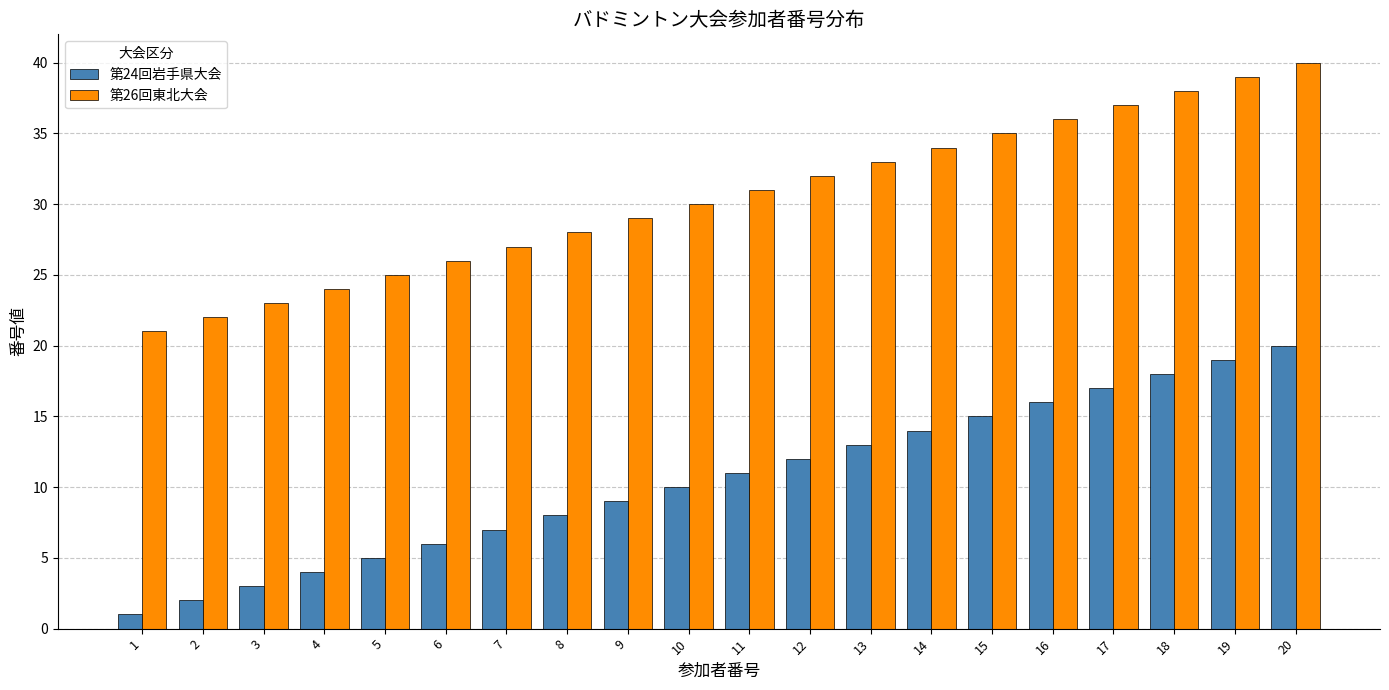

Is the value of 第24回岩手県大会 at 4 greater than the value of 第26回東北大会 at 13?

No